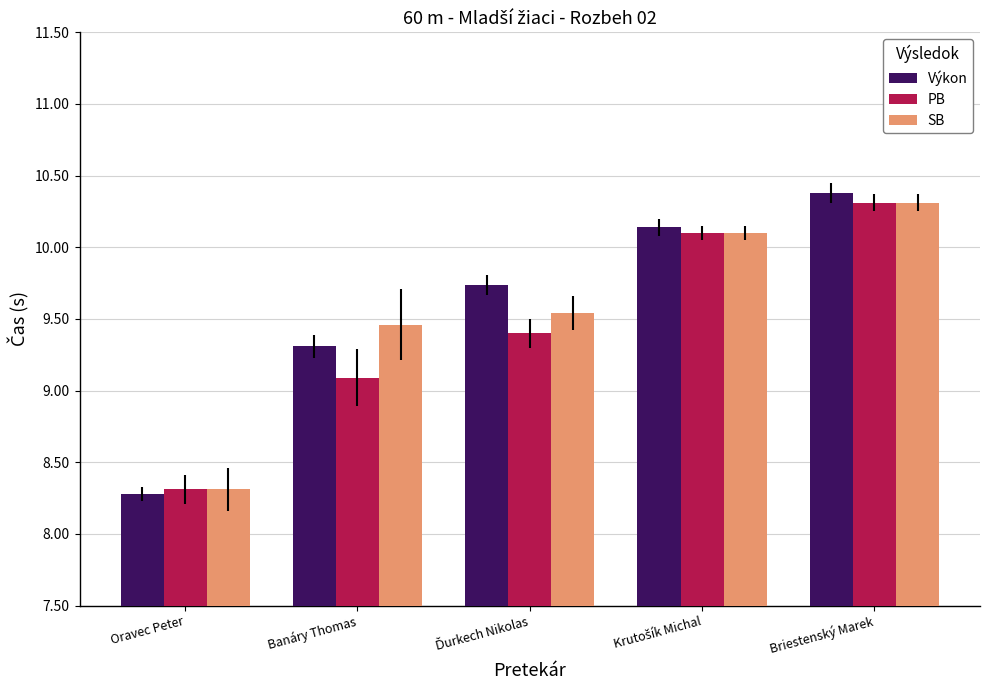

What is the sum of the PB values at Oravec Peter and Banáry Thomas?

17.4